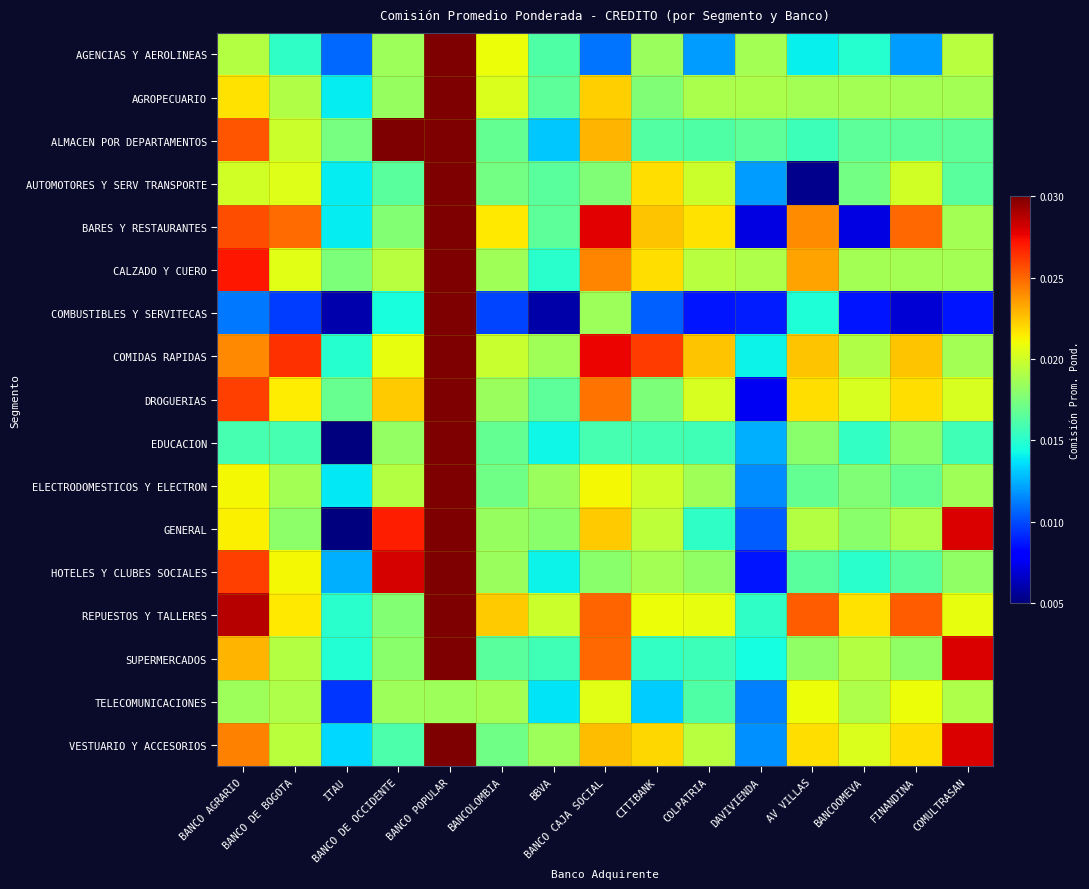

Reading left to right, extract all data points from this chart.

AGENCIAS Y AEROLINEAS: BANCO AGRARIO=0.0	BANCO DE BOGOTA=0.0	ITAU=0.0	BANCO DE OCCIDENTE=0.0	BANCO POPULAR=0.0	BANCOLOMBIA=0.0	BBVA=0.0	BANCO CAJA SOCIAL=0.0	CITIBANK=0.0	COLPATRIA=0.0	DAVIVIENDA=0.0	AV VILLAS=0.0	BANCOOMEVA=0.0	FINANDINA=0.0	COMULTRASAN=0.0
AGROPECUARIO: BANCO AGRARIO=0.0	BANCO DE BOGOTA=0.0	ITAU=0.0	BANCO DE OCCIDENTE=0.0	BANCO POPULAR=0.0	BANCOLOMBIA=0.0	BBVA=0.0	BANCO CAJA SOCIAL=0.0	CITIBANK=0.0	COLPATRIA=0.0	DAVIVIENDA=0.0	AV VILLAS=0.0	BANCOOMEVA=0.0	FINANDINA=0.0	COMULTRASAN=0.0
ALMACEN POR DEPARTAMENTOS: BANCO AGRARIO=0.0	BANCO DE BOGOTA=0.0	ITAU=0.0	BANCO DE OCCIDENTE=0.0	BANCO POPULAR=0.0	BANCOLOMBIA=0.0	BBVA=0.0	BANCO CAJA SOCIAL=0.0	CITIBANK=0.0	COLPATRIA=0.0	DAVIVIENDA=0.0	AV VILLAS=0.0	BANCOOMEVA=0.0	FINANDINA=0.0	COMULTRASAN=0.0
AUTOMOTORES Y SERV TRANSPORTE: BANCO AGRARIO=0.0	BANCO DE BOGOTA=0.0	ITAU=0.0	BANCO DE OCCIDENTE=0.0	BANCO POPULAR=0.0	BANCOLOMBIA=0.0	BBVA=0.0	BANCO CAJA SOCIAL=0.0	CITIBANK=0.0	COLPATRIA=0.0	DAVIVIENDA=0.0	AV VILLAS=0.0	BANCOOMEVA=0.0	FINANDINA=0.0	COMULTRASAN=0.0
BARES Y RESTAURANTES: BANCO AGRARIO=0.0	BANCO DE BOGOTA=0.0	ITAU=0.0	BANCO DE OCCIDENTE=0.0	BANCO POPULAR=0.0	BANCOLOMBIA=0.0	BBVA=0.0	BANCO CAJA SOCIAL=0.0	CITIBANK=0.0	COLPATRIA=0.0	DAVIVIENDA=0.0	AV VILLAS=0.0	BANCOOMEVA=0.0	FINANDINA=0.0	COMULTRASAN=0.0
CALZADO Y CUERO: BANCO AGRARIO=0.0	BANCO DE BOGOTA=0.0	ITAU=0.0	BANCO DE OCCIDENTE=0.0	BANCO POPULAR=0.0	BANCOLOMBIA=0.0	BBVA=0.0	BANCO CAJA SOCIAL=0.0	CITIBANK=0.0	COLPATRIA=0.0	DAVIVIENDA=0.0	AV VILLAS=0.0	BANCOOMEVA=0.0	FINANDINA=0.0	COMULTRASAN=0.0
COMBUSTIBLES Y SERVITECAS: BANCO AGRARIO=0.0	BANCO DE BOGOTA=0.0	ITAU=0.0	BANCO DE OCCIDENTE=0.0	BANCO POPULAR=0.0	BANCOLOMBIA=0.0	BBVA=0.0	BANCO CAJA SOCIAL=0.0	CITIBANK=0.0	COLPATRIA=0.0	DAVIVIENDA=0.0	AV VILLAS=0.0	BANCOOMEVA=0.0	FINANDINA=0.0	COMULTRASAN=0.0
COMIDAS RAPIDAS: BANCO AGRARIO=0.0	BANCO DE BOGOTA=0.0	ITAU=0.0	BANCO DE OCCIDENTE=0.0	BANCO POPULAR=0.0	BANCOLOMBIA=0.0	BBVA=0.0	BANCO CAJA SOCIAL=0.0	CITIBANK=0.0	COLPATRIA=0.0	DAVIVIENDA=0.0	AV VILLAS=0.0	BANCOOMEVA=0.0	FINANDINA=0.0	COMULTRASAN=0.0
DROGUERIAS: BANCO AGRARIO=0.0	BANCO DE BOGOTA=0.0	ITAU=0.0	BANCO DE OCCIDENTE=0.0	BANCO POPULAR=0.0	BANCOLOMBIA=0.0	BBVA=0.0	BANCO CAJA SOCIAL=0.0	CITIBANK=0.0	COLPATRIA=0.0	DAVIVIENDA=0.0	AV VILLAS=0.0	BANCOOMEVA=0.0	FINANDINA=0.0	COMULTRASAN=0.0
EDUCACION: BANCO AGRARIO=0.0	BANCO DE BOGOTA=0.0	ITAU=0.0	BANCO DE OCCIDENTE=0.0	BANCO POPULAR=0.0	BANCOLOMBIA=0.0	BBVA=0.0	BANCO CAJA SOCIAL=0.0	CITIBANK=0.0	COLPATRIA=0.0	DAVIVIENDA=0.0	AV VILLAS=0.0	BANCOOMEVA=0.0	FINANDINA=0.0	COMULTRASAN=0.0
ELECTRODOMESTICOS Y ELECTRON: BANCO AGRARIO=0.0	BANCO DE BOGOTA=0.0	ITAU=0.0	BANCO DE OCCIDENTE=0.0	BANCO POPULAR=0.0	BANCOLOMBIA=0.0	BBVA=0.0	BANCO CAJA SOCIAL=0.0	CITIBANK=0.0	COLPATRIA=0.0	DAVIVIENDA=0.0	AV VILLAS=0.0	BANCOOMEVA=0.0	FINANDINA=0.0	COMULTRASAN=0.0
GENERAL: BANCO AGRARIO=0.0	BANCO DE BOGOTA=0.0	ITAU=0.0	BANCO DE OCCIDENTE=0.0	BANCO POPULAR=0.0	BANCOLOMBIA=0.0	BBVA=0.0	BANCO CAJA SOCIAL=0.0	CITIBANK=0.0	COLPATRIA=0.0	DAVIVIENDA=0.0	AV VILLAS=0.0	BANCOOMEVA=0.0	FINANDINA=0.0	COMULTRASAN=0.0
HOTELES Y CLUBES SOCIALES: BANCO AGRARIO=0.0	BANCO DE BOGOTA=0.0	ITAU=0.0	BANCO DE OCCIDENTE=0.0	BANCO POPULAR=0.0	BANCOLOMBIA=0.0	BBVA=0.0	BANCO CAJA SOCIAL=0.0	CITIBANK=0.0	COLPATRIA=0.0	DAVIVIENDA=0.0	AV VILLAS=0.0	BANCOOMEVA=0.0	FINANDINA=0.0	COMULTRASAN=0.0
REPUESTOS Y TALLERES: BANCO AGRARIO=0.0	BANCO DE BOGOTA=0.0	ITAU=0.0	BANCO DE OCCIDENTE=0.0	BANCO POPULAR=0.0	BANCOLOMBIA=0.0	BBVA=0.0	BANCO CAJA SOCIAL=0.0	CITIBANK=0.0	COLPATRIA=0.0	DAVIVIENDA=0.0	AV VILLAS=0.0	BANCOOMEVA=0.0	FINANDINA=0.0	COMULTRASAN=0.0
SUPERMERCADOS: BANCO AGRARIO=0.0	BANCO DE BOGOTA=0.0	ITAU=0.0	BANCO DE OCCIDENTE=0.0	BANCO POPULAR=0.0	BANCOLOMBIA=0.0	BBVA=0.0	BANCO CAJA SOCIAL=0.0	CITIBANK=0.0	COLPATRIA=0.0	DAVIVIENDA=0.0	AV VILLAS=0.0	BANCOOMEVA=0.0	FINANDINA=0.0	COMULTRASAN=0.0
TELECOMUNICACIONES: BANCO AGRARIO=0.0	BANCO DE BOGOTA=0.0	ITAU=0.0	BANCO DE OCCIDENTE=0.0	BANCO POPULAR=0.0	BANCOLOMBIA=0.0	BBVA=0.0	BANCO CAJA SOCIAL=0.0	CITIBANK=0.0	COLPATRIA=0.0	DAVIVIENDA=0.0	AV VILLAS=0.0	BANCOOMEVA=0.0	FINANDINA=0.0	COMULTRASAN=0.0
VESTUARIO Y ACCESORIOS: BANCO AGRARIO=0.0	BANCO DE BOGOTA=0.0	ITAU=0.0	BANCO DE OCCIDENTE=0.0	BANCO POPULAR=0.0	BANCOLOMBIA=0.0	BBVA=0.0	BANCO CAJA SOCIAL=0.0	CITIBANK=0.0	COLPATRIA=0.0	DAVIVIENDA=0.0	AV VILLAS=0.0	BANCOOMEVA=0.0	FINANDINA=0.0	COMULTRASAN=0.0